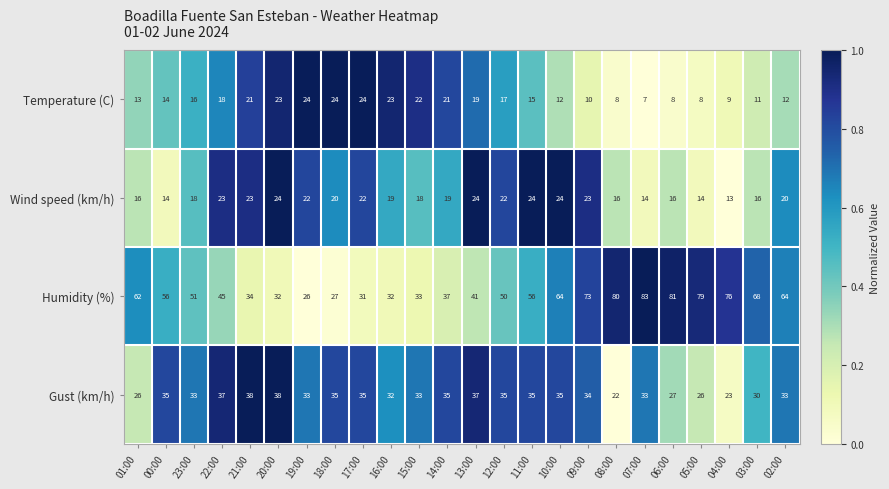

Which label corresponds to the smallest value in the chart?

07:00